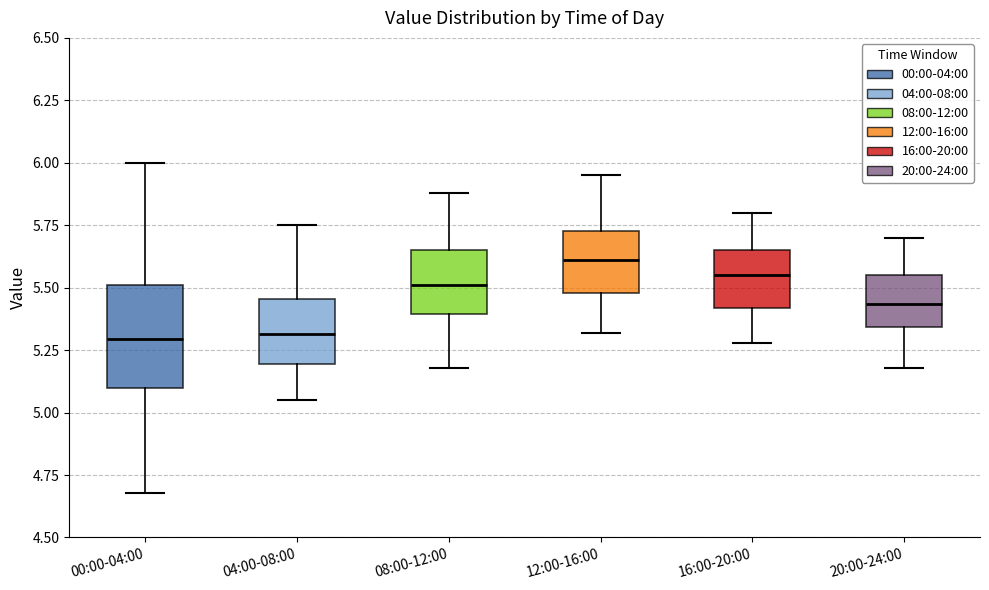

Comparing the boxes themselves (not the whiskers), which one is the tallest?

00:00-04:00